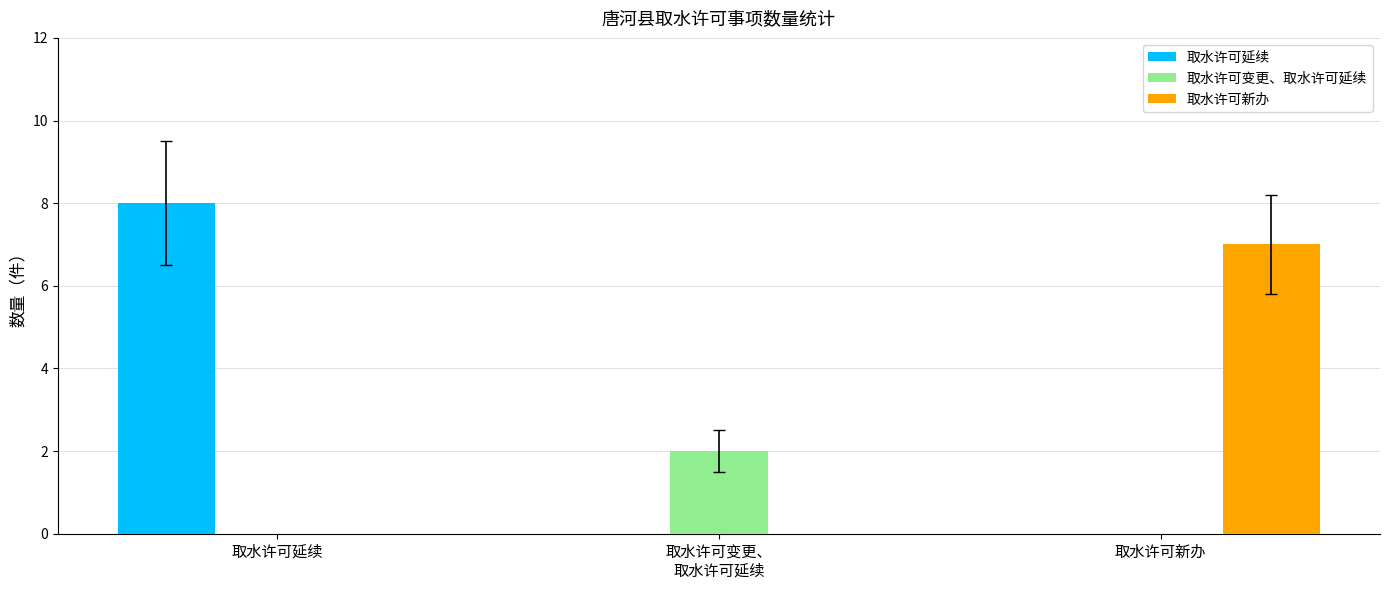

What is the total value across all series at 取水许可延续?

8